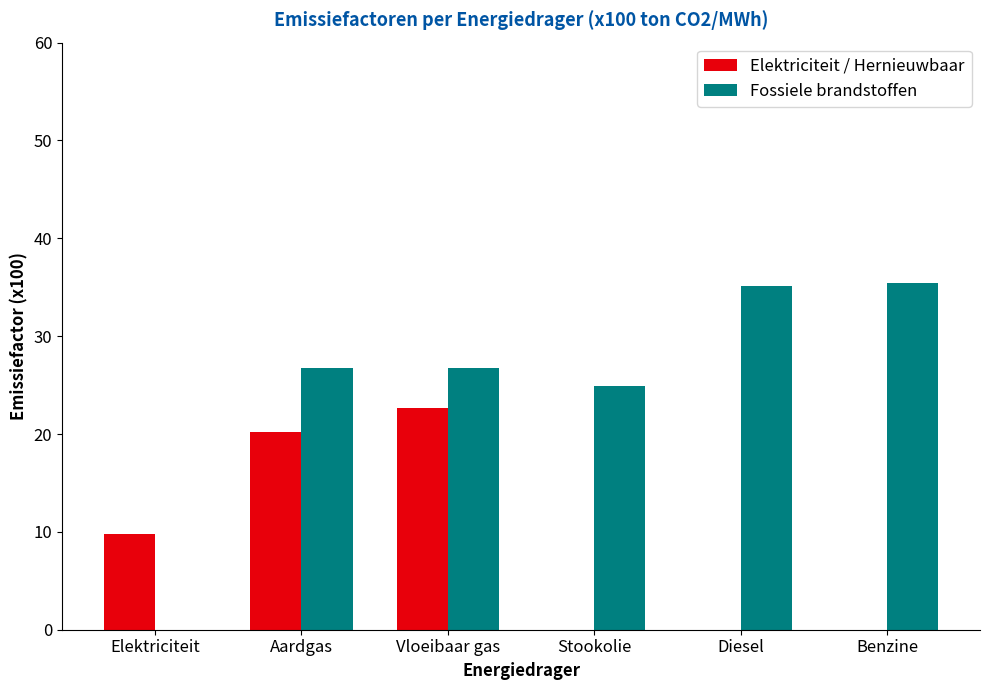

Where does the Fossiele brandstoffen series first go above 26?

Aardgas